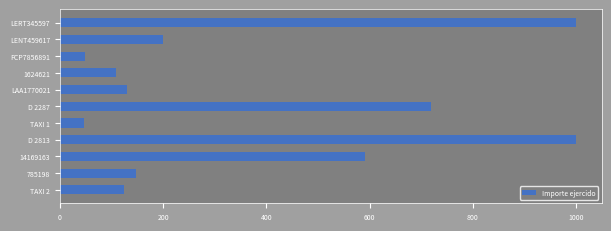

What is the label of the 5th bar from the bottom?

TAXI 1